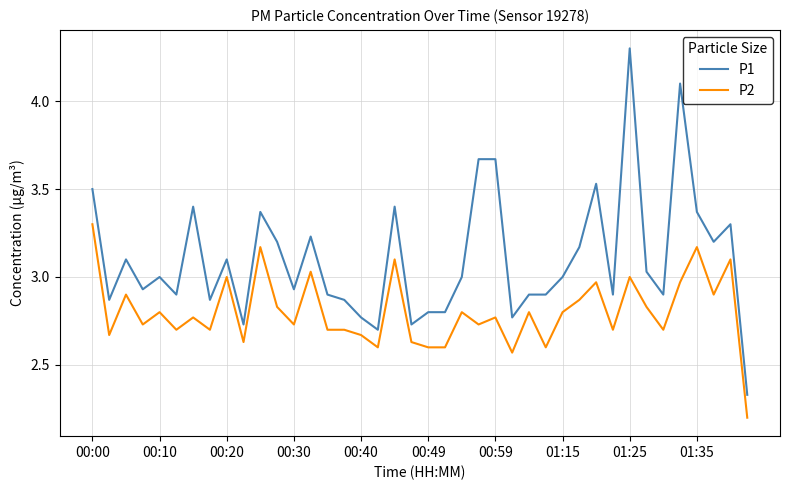

Which series has the largest total across all categories?

P1